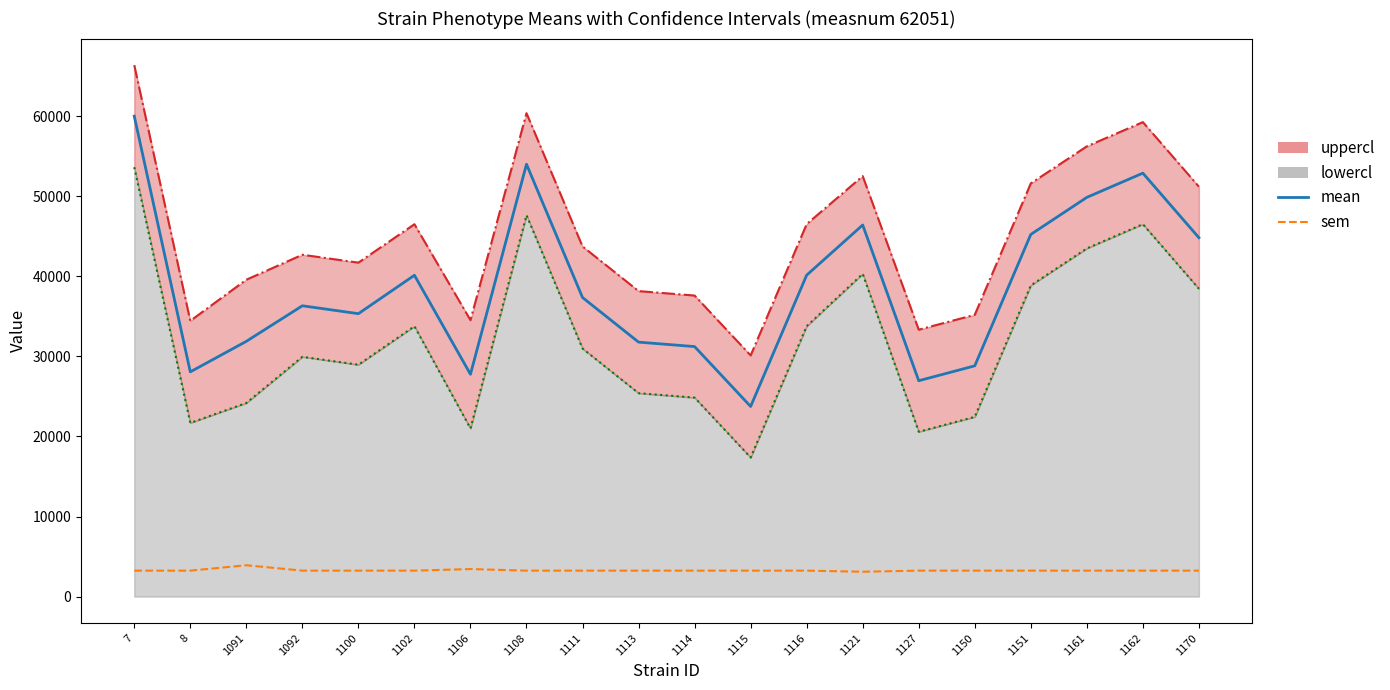

What is the spread (max minus min) of values at 1102?

36902.1